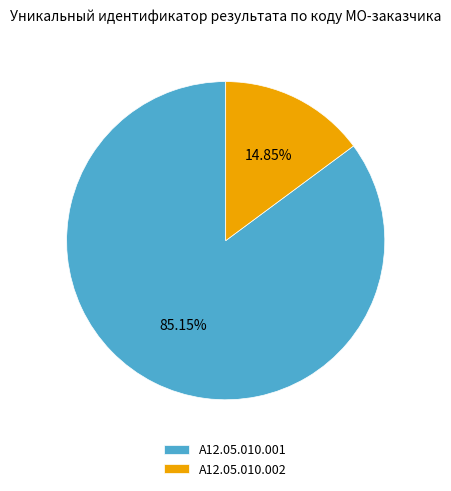

Count the number of slices in the pie.

2